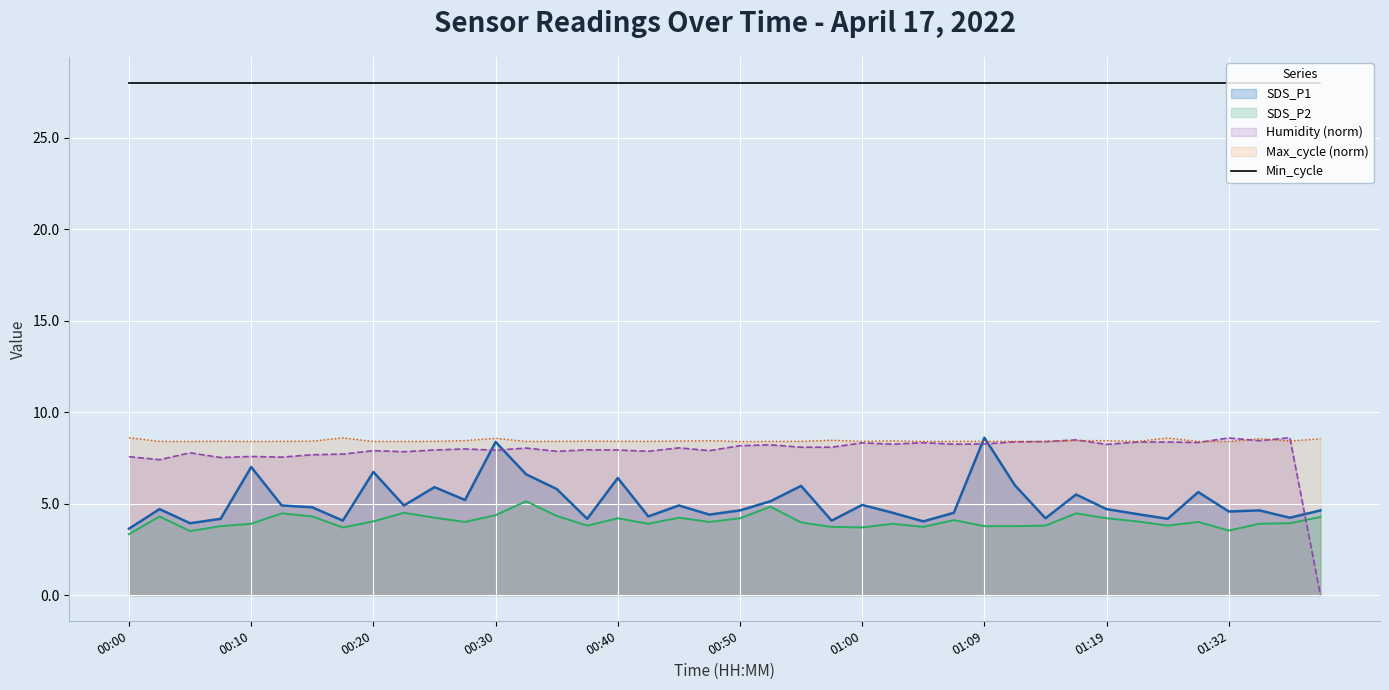

Where is Max_cycle nearest to the value 8?

01:32